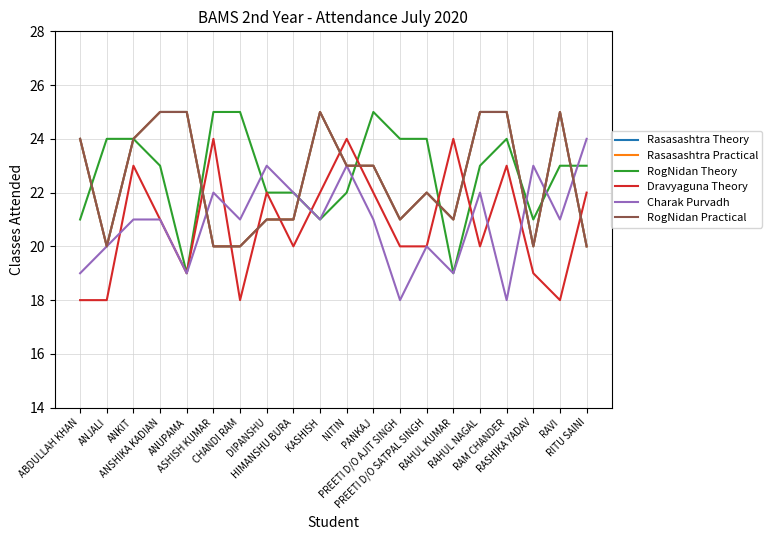

True or false: RogNidan Theory and Rasasashtra Theory intersect in this chart.

True